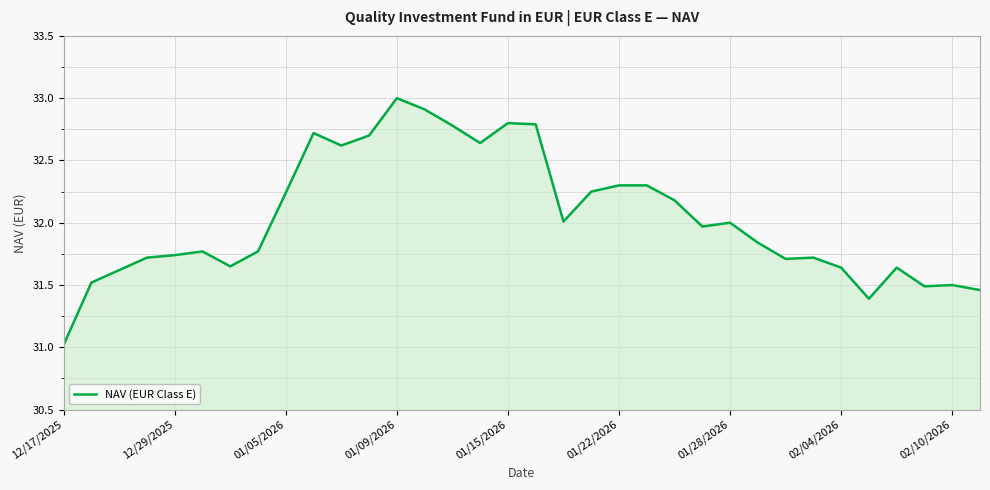

What is the maximum value shown in the chart?

33.0